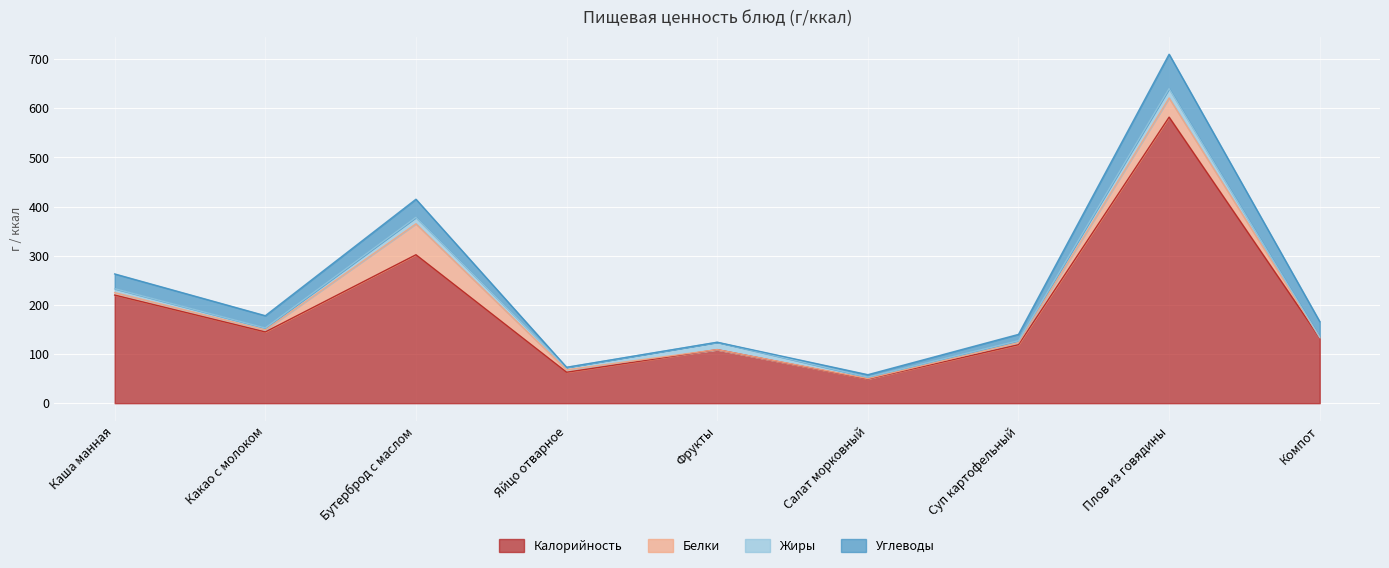

What is the label of the 1st point from the right?

Компот